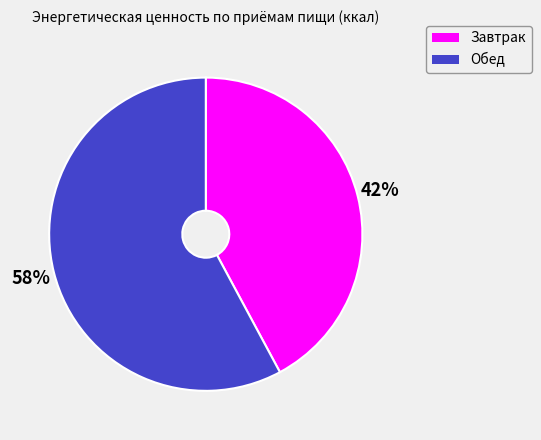

How many slices are in this pie chart?

2